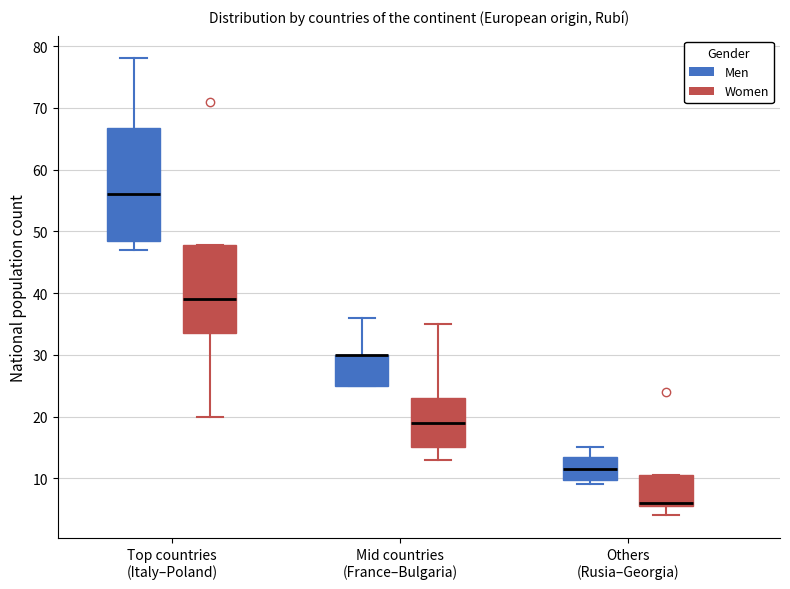

Reading left to right, transcribe this box plot: for each box, give where its median line is, the range the box spans, and where its two whiskers end, as read against the y-axis. The values are not printed on the chart, so give them approximately, as read against the axis.

Top countries (Italy–Poland) (Men): median 56, box 49 to 67, whiskers 47 to 78
Top countries (Italy–Poland) (Women): median 39, box 34 to 48, whiskers 20 to 48
Mid countries (France–Bulgaria) (Men): median 30 (drawn on the box's upper edge), box 25 to 30, whiskers 25 to 36
Mid countries (France–Bulgaria) (Women): median 19, box 15 to 23, whiskers 13 to 35
Others (Rusia–Georgia) (Men): median 12, box 10 to 14, whiskers 9 to 15
Others (Rusia–Georgia) (Women): median 6 (just above the box's lower edge), box 6 to 11, whiskers 4 to 11